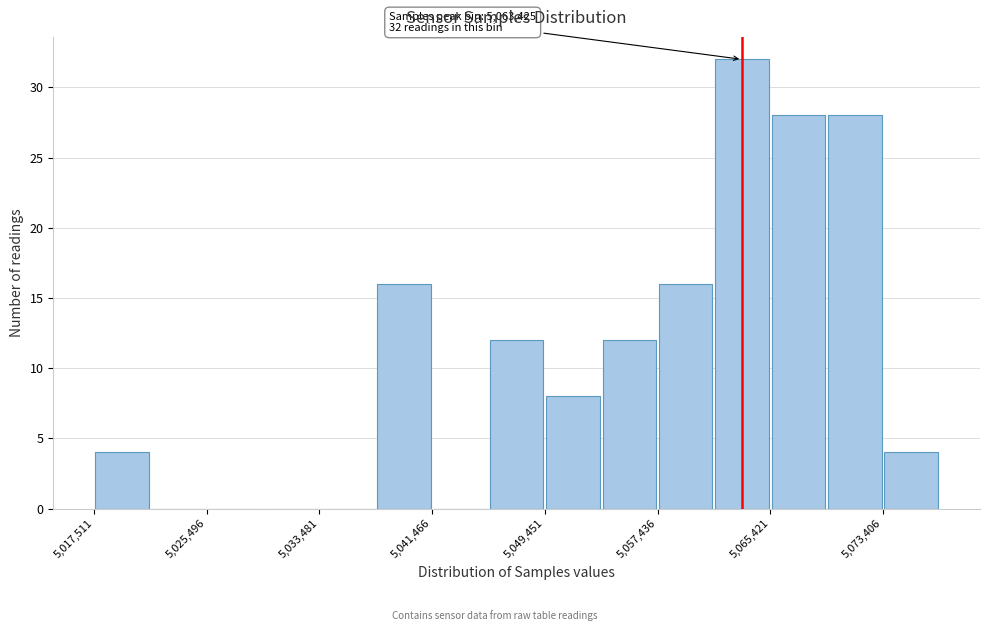

Around what value on the x-axis is the tallest bar? Give the approximate position of its centre, as read against the axis.

5063000